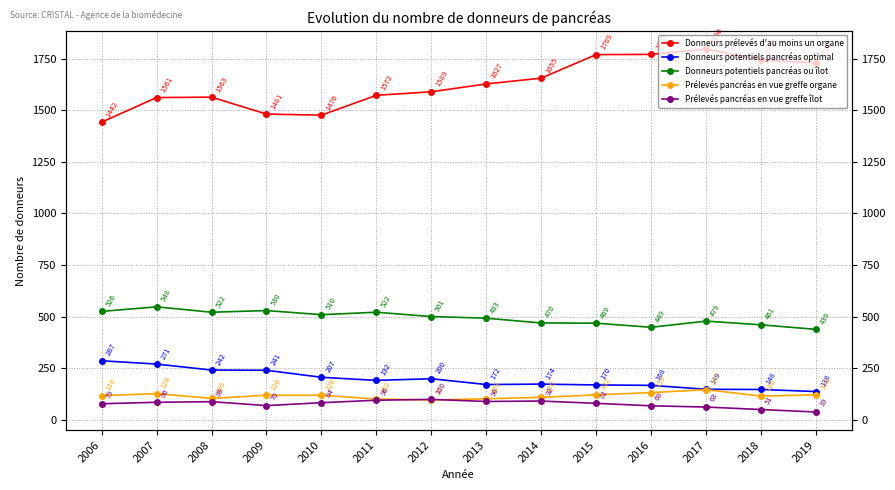

True or false: Prélevés pancréas en vue greffe îlot and Donneurs prélevés d'au moins un organe intersect in this chart.

False